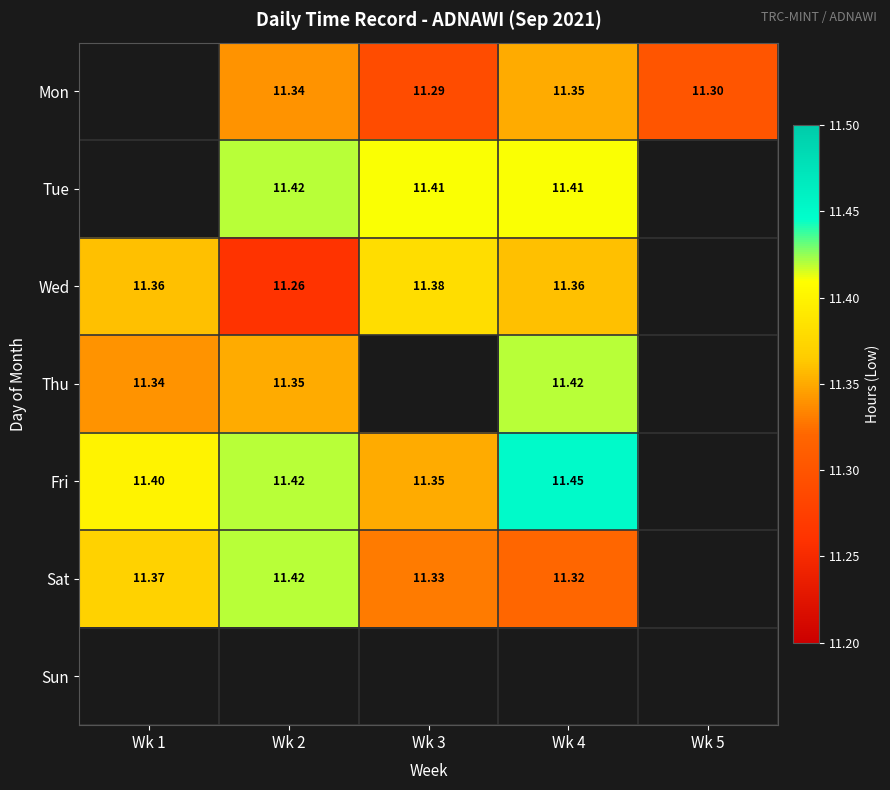

Which category has the lowest value in the Sat series?

Wk 4